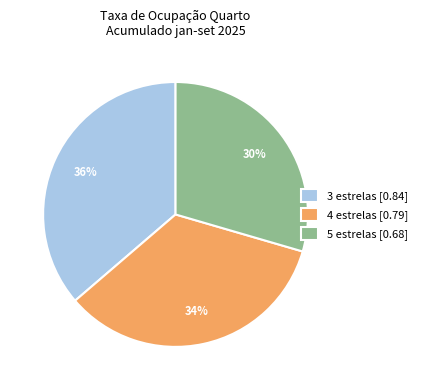

How many slices are in this pie chart?

3